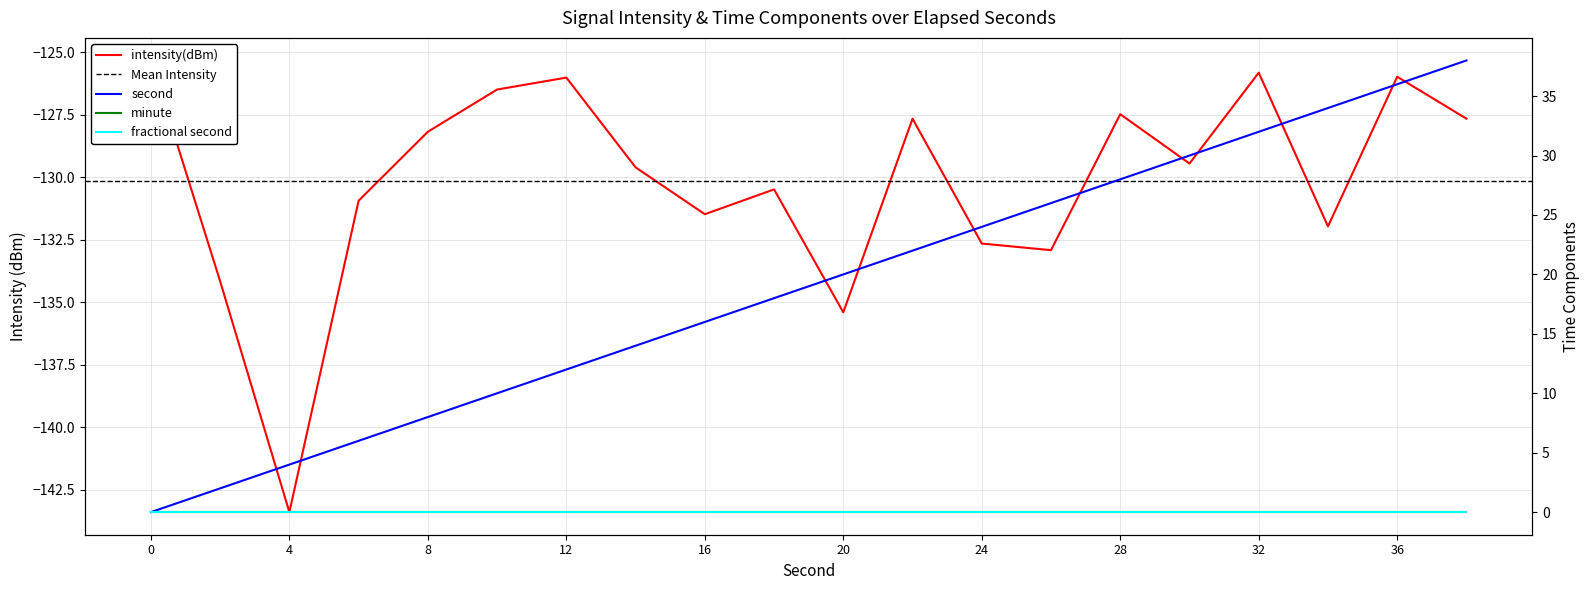

What is the total value across all series at 28?

-99.5